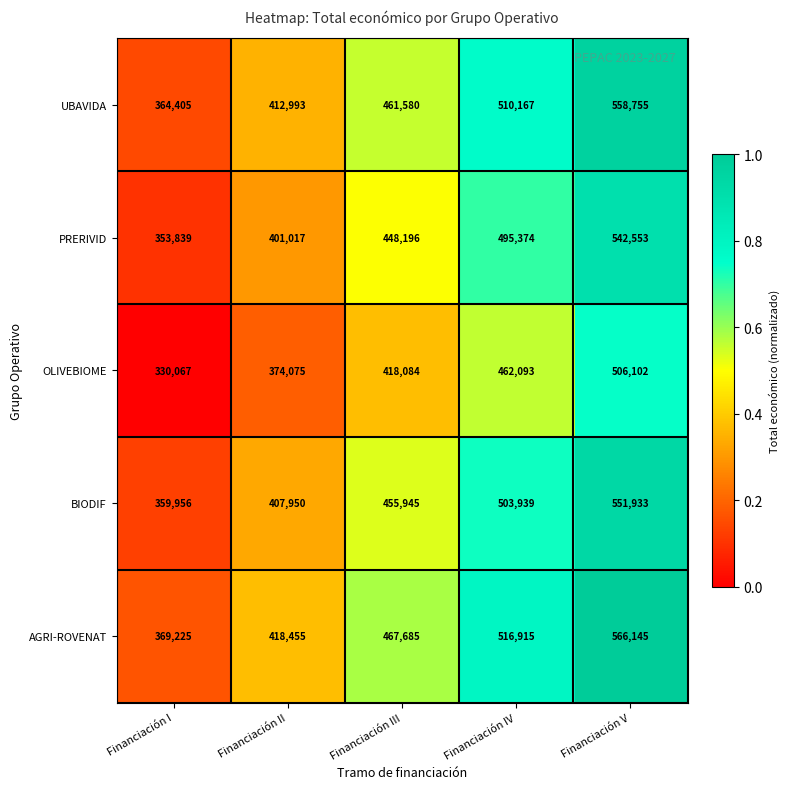

Reading left to right, what are all the values shown in this chart?

UBAVIDA: Financiación I=364405	Financiación II=412993	Financiación III=461580	Financiación IV=510167	Financiación V=558755
PRERIVID: Financiación I=353839	Financiación II=401017	Financiación III=448196	Financiación IV=495374	Financiación V=542553
OLIVEBIOME: Financiación I=330067	Financiación II=374075	Financiación III=418084	Financiación IV=462093	Financiación V=506102
BIODIF: Financiación I=359956	Financiación II=407950	Financiación III=455945	Financiación IV=503939	Financiación V=551933
AGRI-ROVENAT: Financiación I=369225	Financiación II=418455	Financiación III=467685	Financiación IV=516915	Financiación V=566145